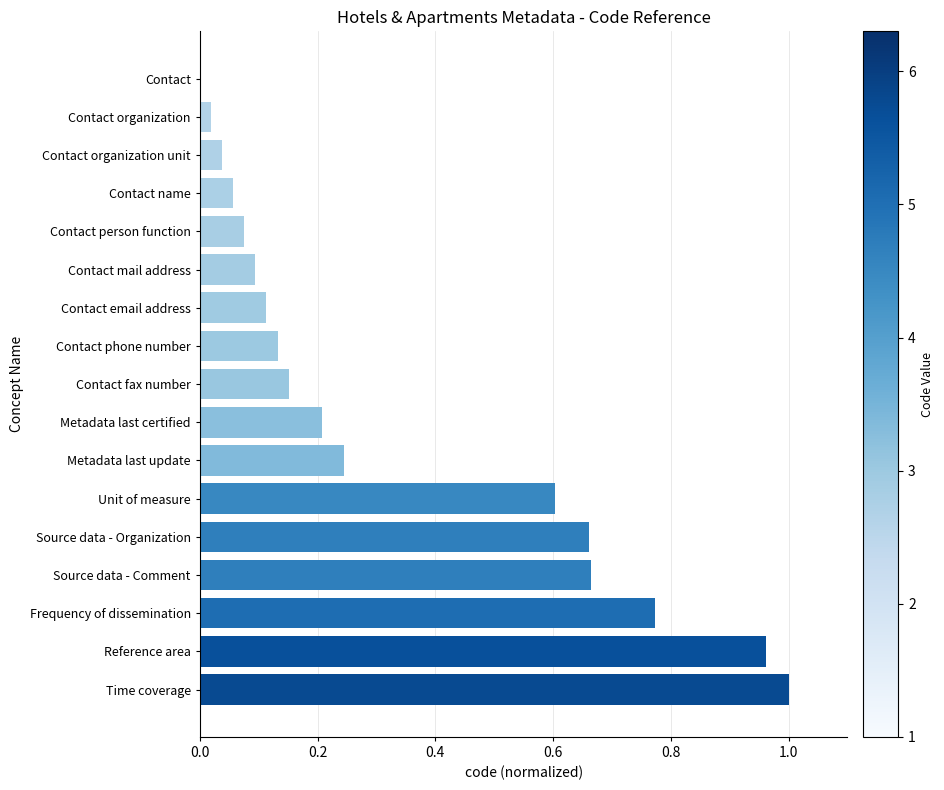

True or false: the data shows 0.0 at Contact.

True